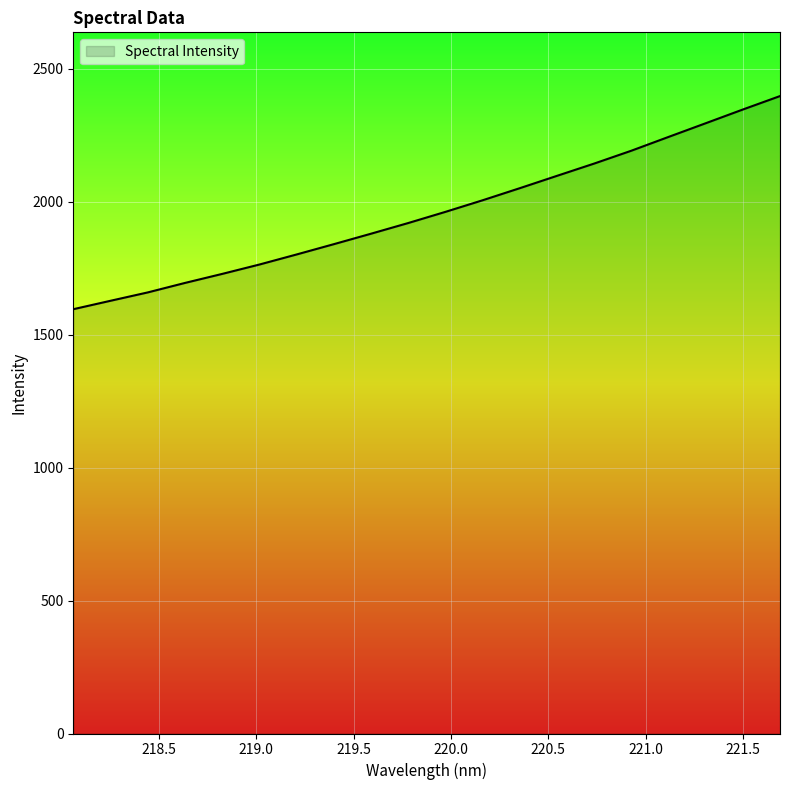

What is the sum of all values?

39246.4